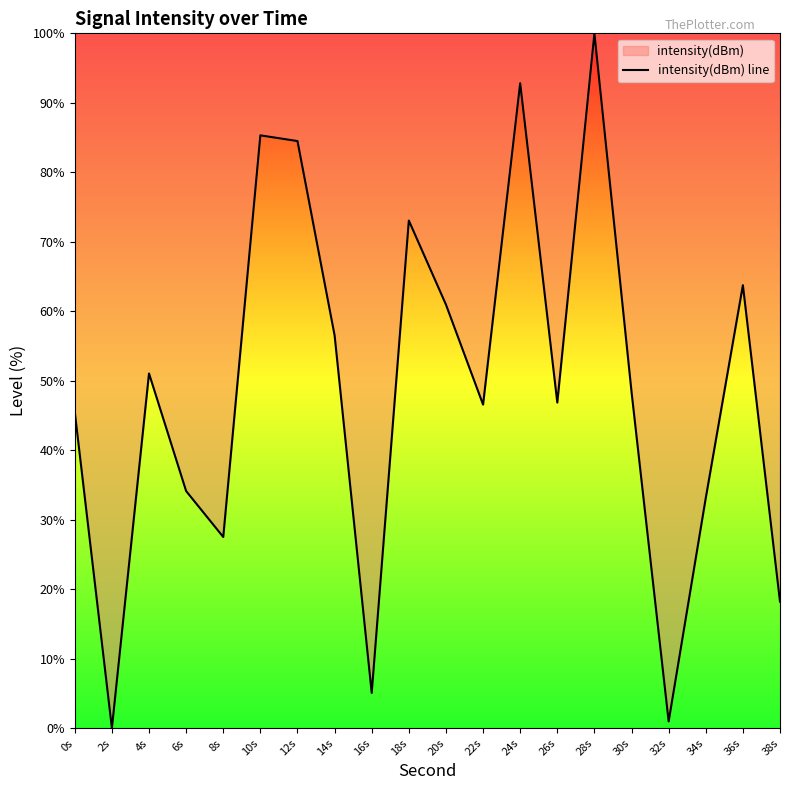

List the labels in order of value, smallest first.

2s, 32s, 16s, 38s, 8s, 34s, 6s, 0s, 22s, 26s, 30s, 4s, 14s, 20s, 36s, 18s, 12s, 10s, 24s, 28s